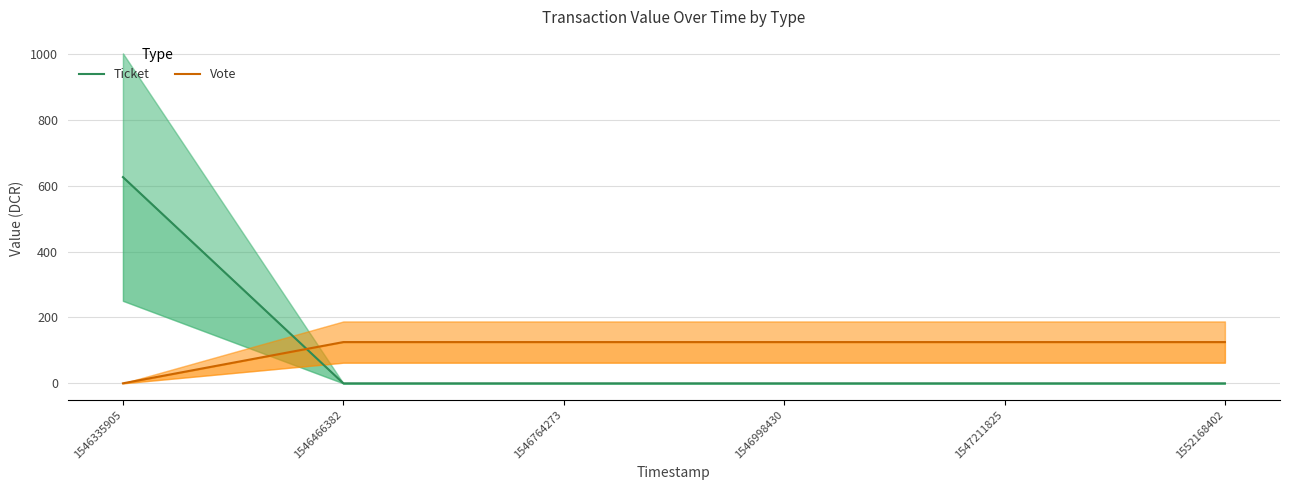

The Ticket series shows 932.5 at 1546335905. True or false?

False